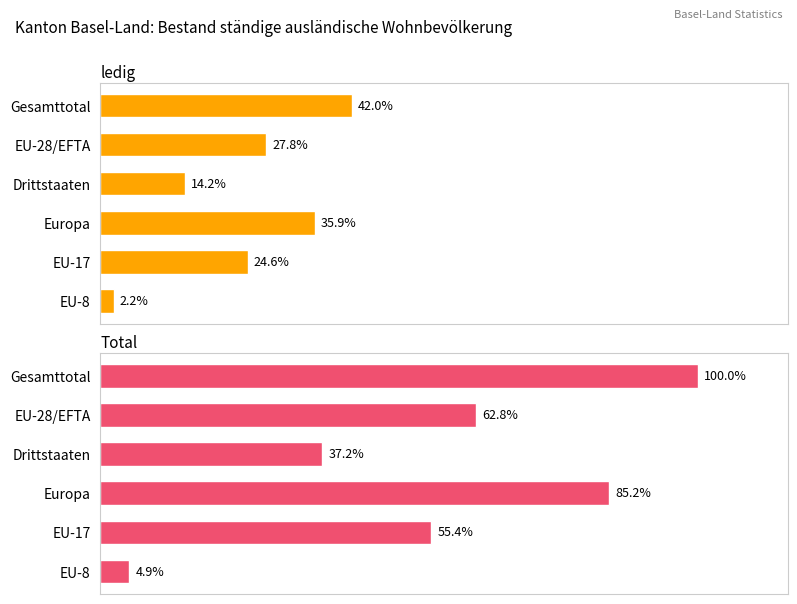

Which series has the largest total across all categories?

Total